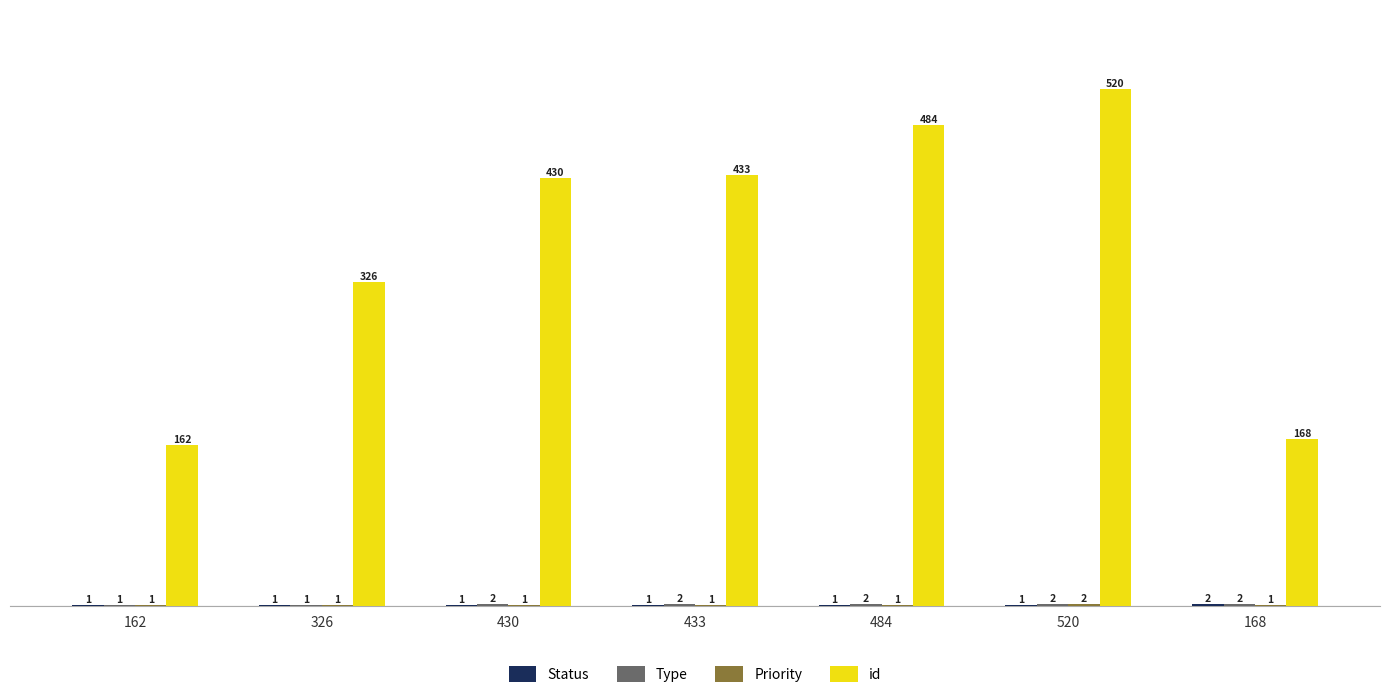

What is the sum of all id values?

2523